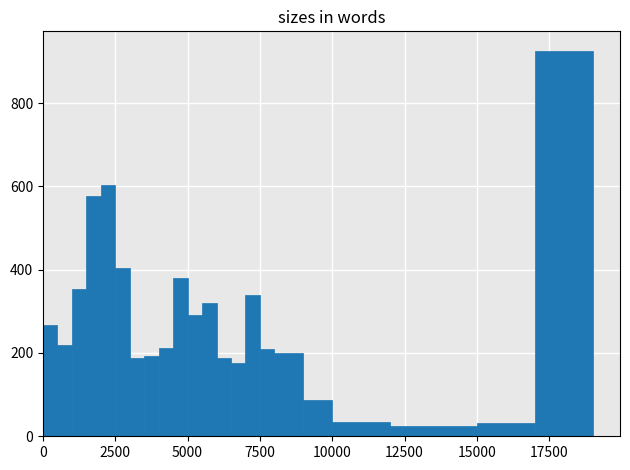

Read against the x-axis, roughly where is the centre of the tallest bar?

18000